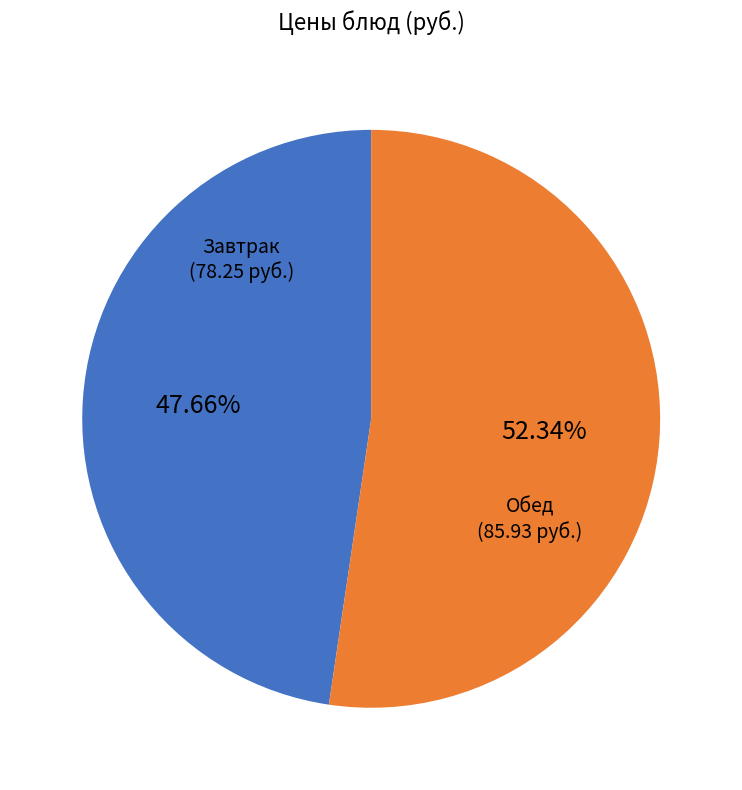

Does any single category account for the majority?

Yes